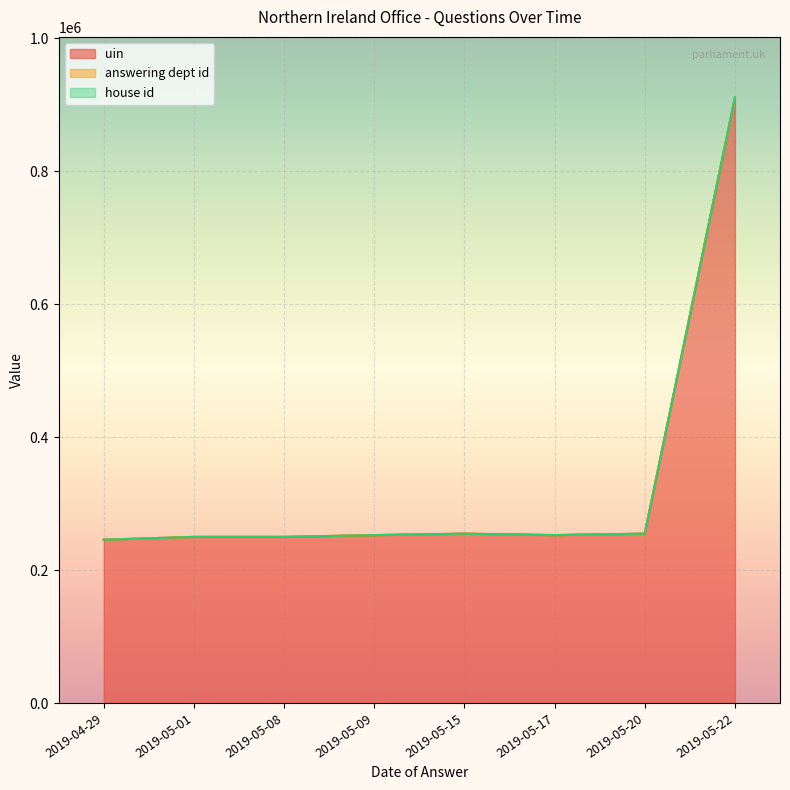

The answering dept id series shows 21 at 2019-04-29. True or false?

True